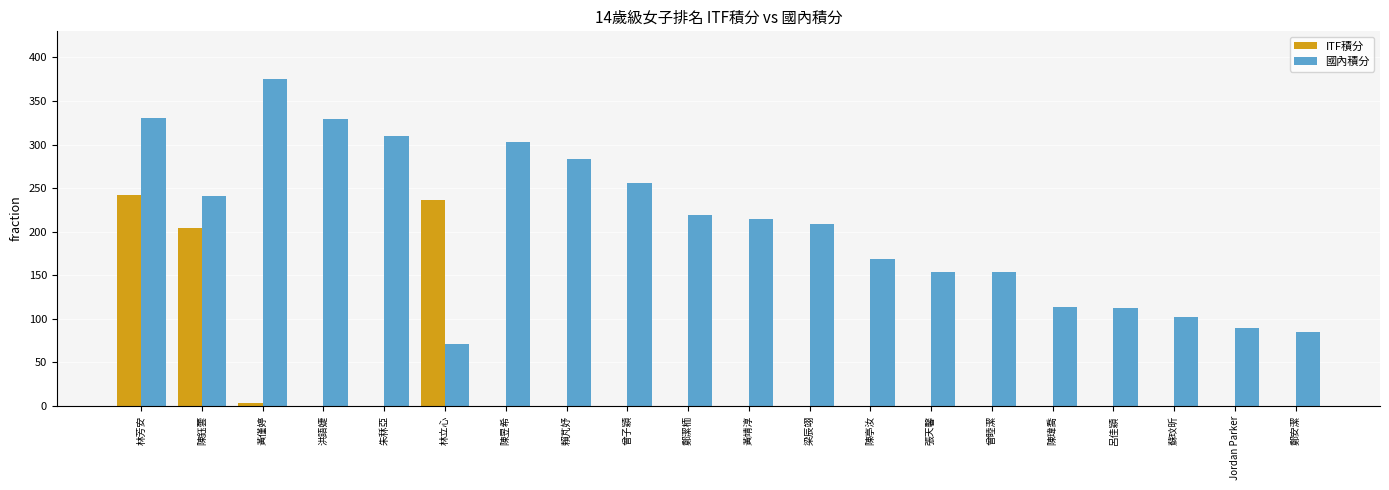

At which category is the sum across all series the highest?

林芳安